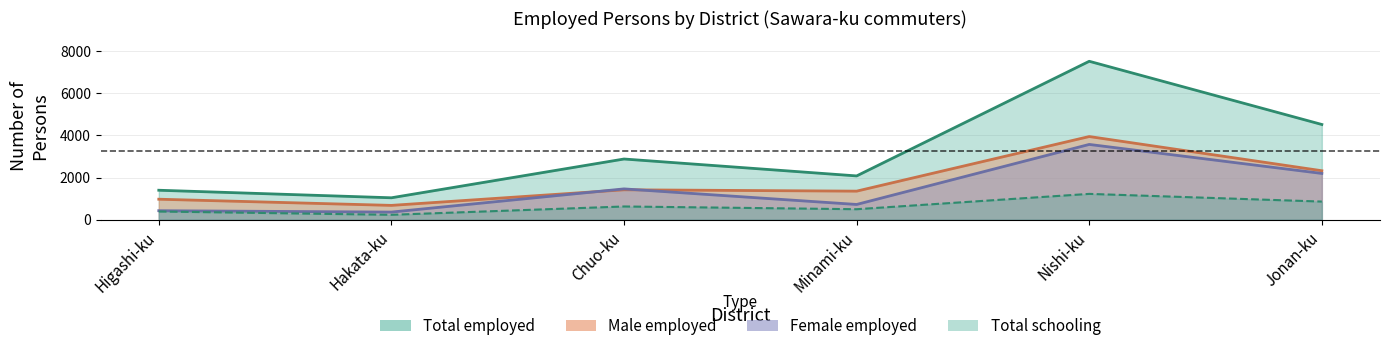

What is the sum of the Female_employed values at Nishi-ku and Hakata-ku?

3934